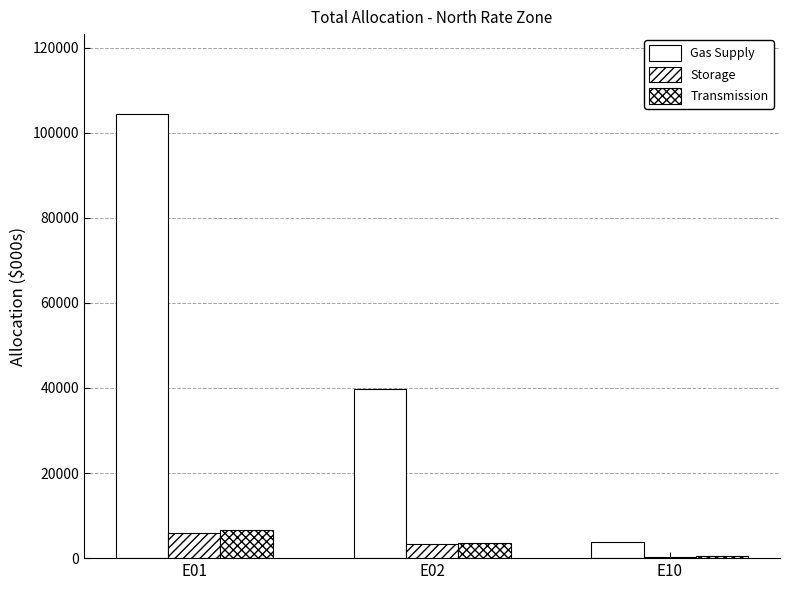

What value does the Transmission series have at E02?

3443.7